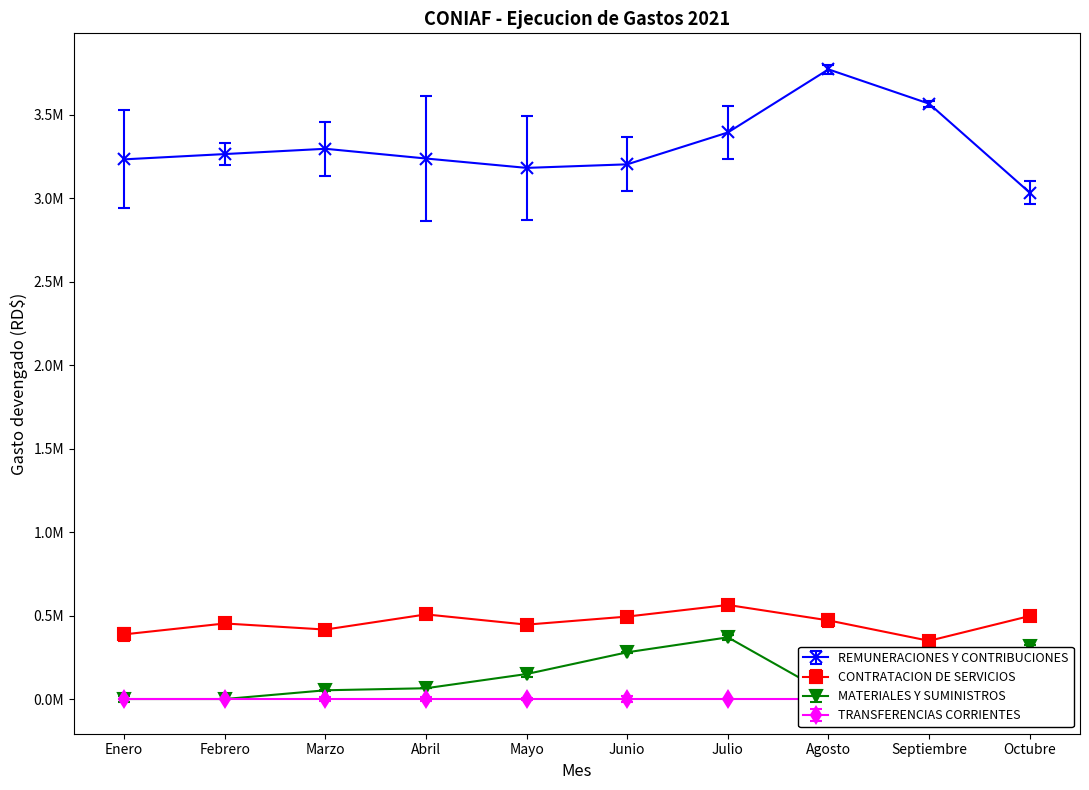

What value does the MATERIALES Y SUMINISTROS series have at Abril?

64636.0